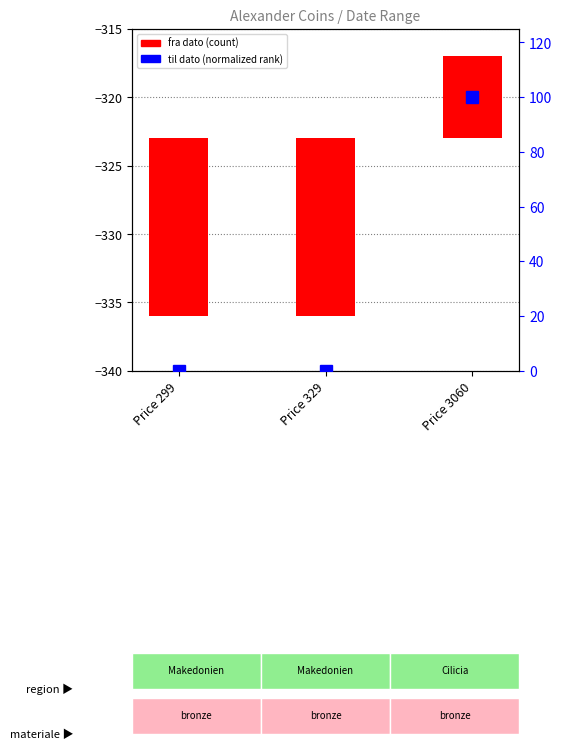

What is the difference between the maximum and minimum values in the fra dato series?

7.0